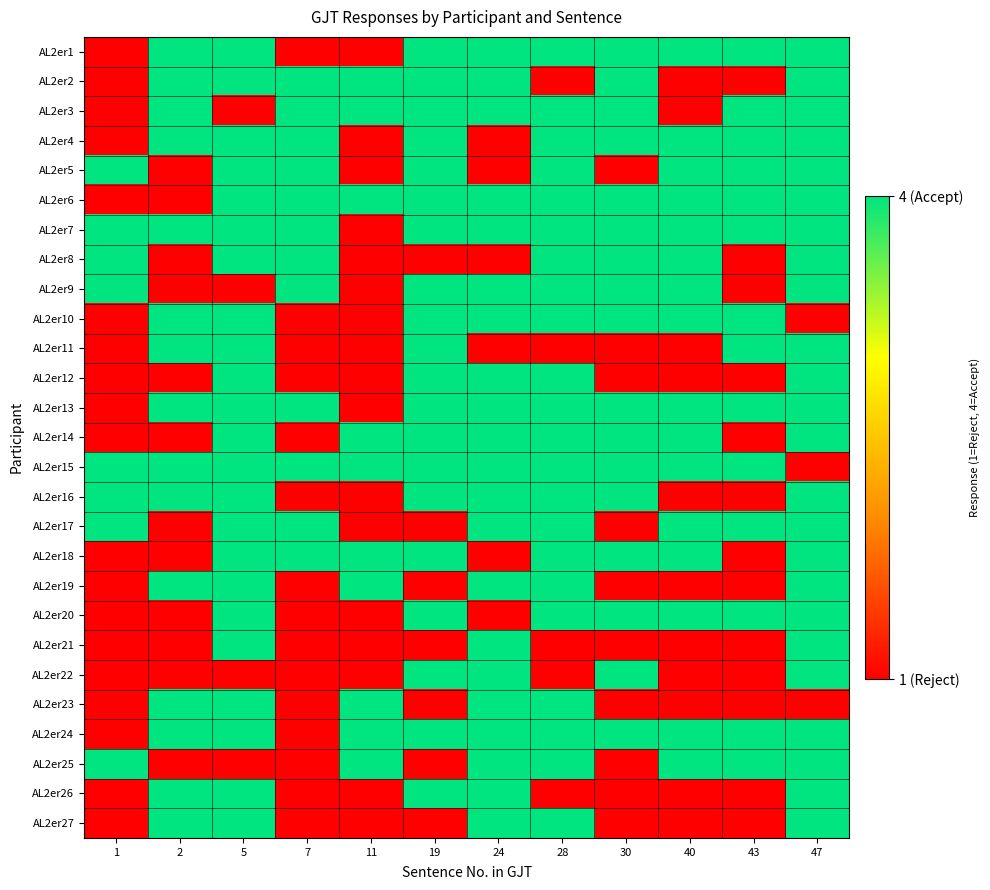

At which category is the sum across all series the highest?

47